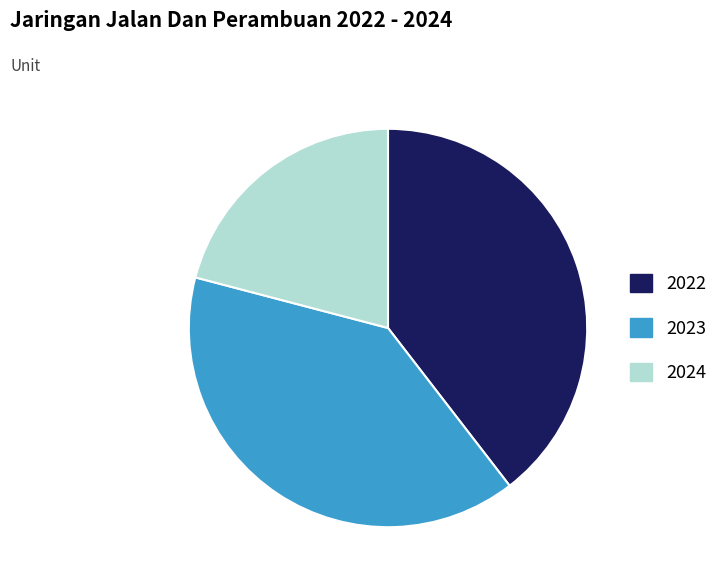

What is the smallest slice in the pie chart?

2024